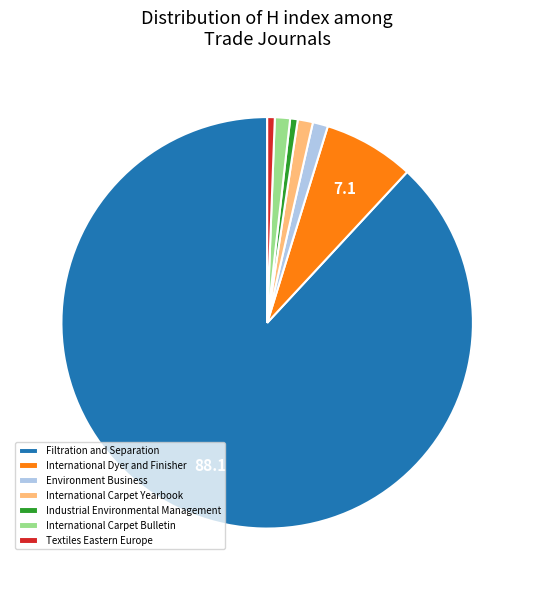

Which category has the biggest portion of the pie?

Filtration and Separation